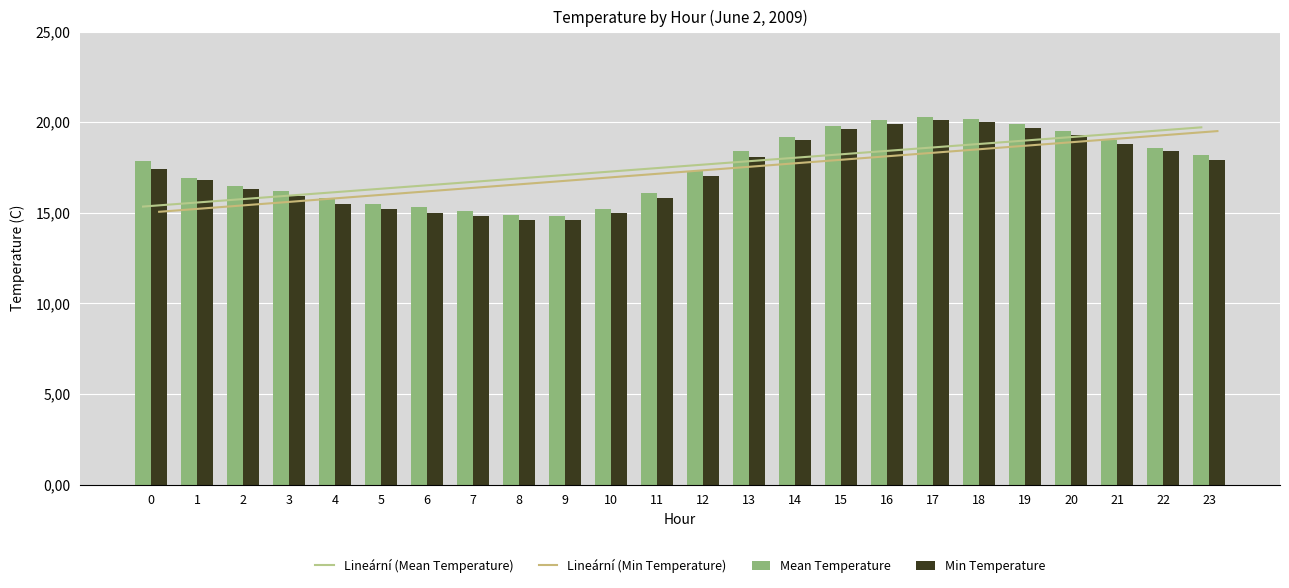

At how many categories does at least one series exceed 17?

13